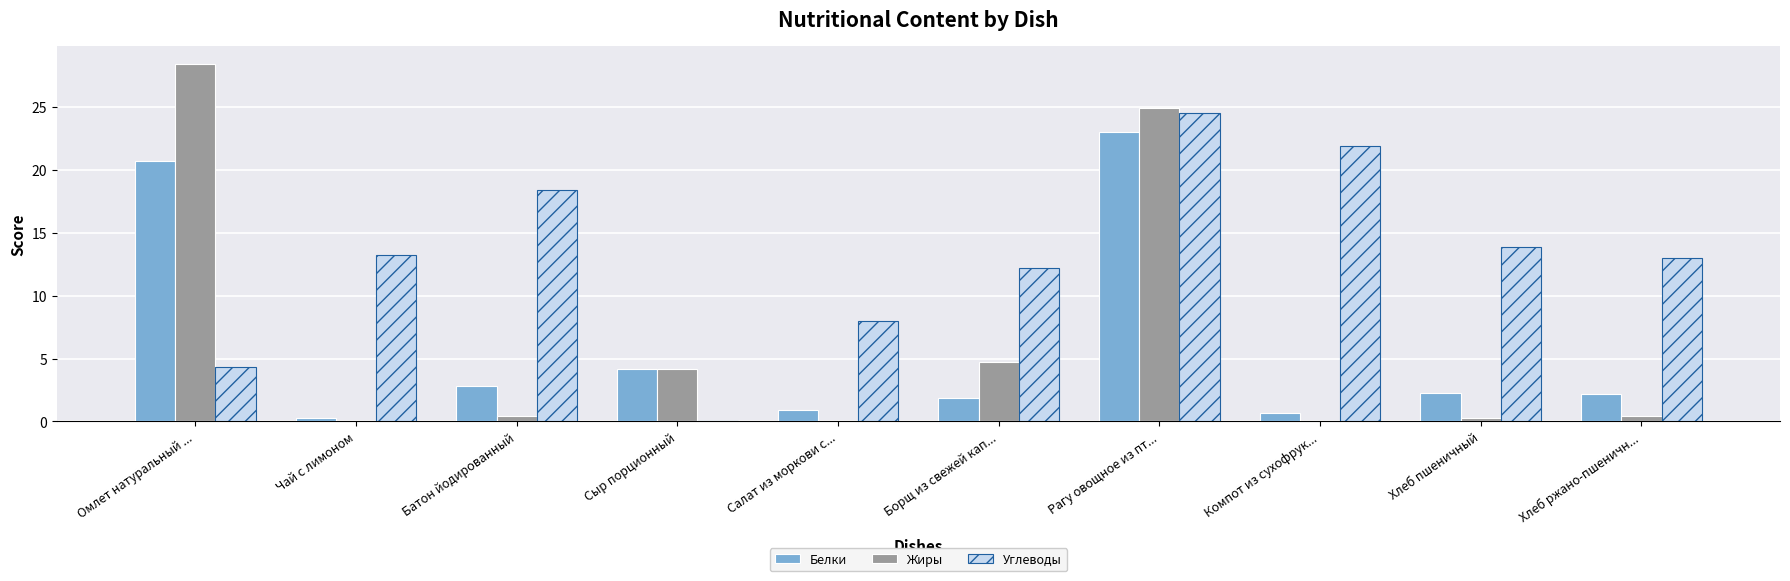

Which series has the largest range (max minus min)?

Жиры